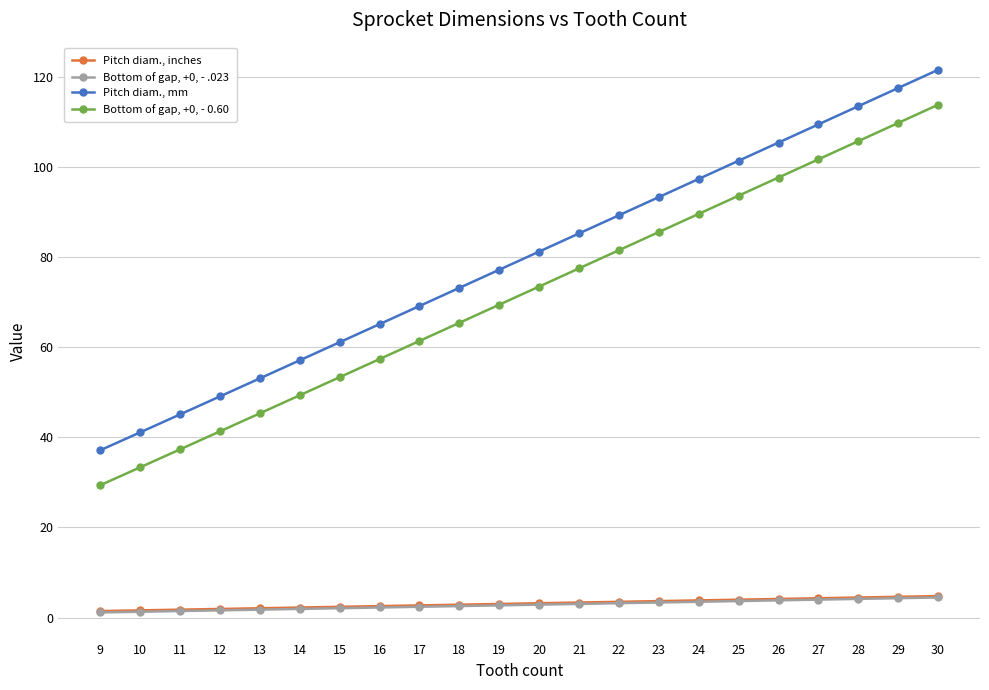

Count the number of categories in the chart.

22